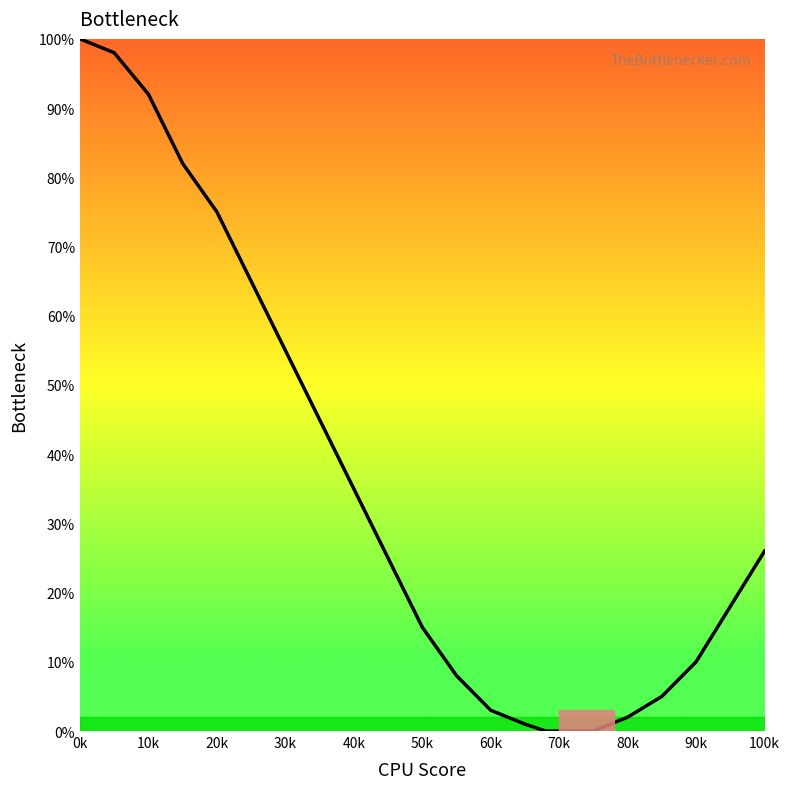

What is the sum of all values?

760